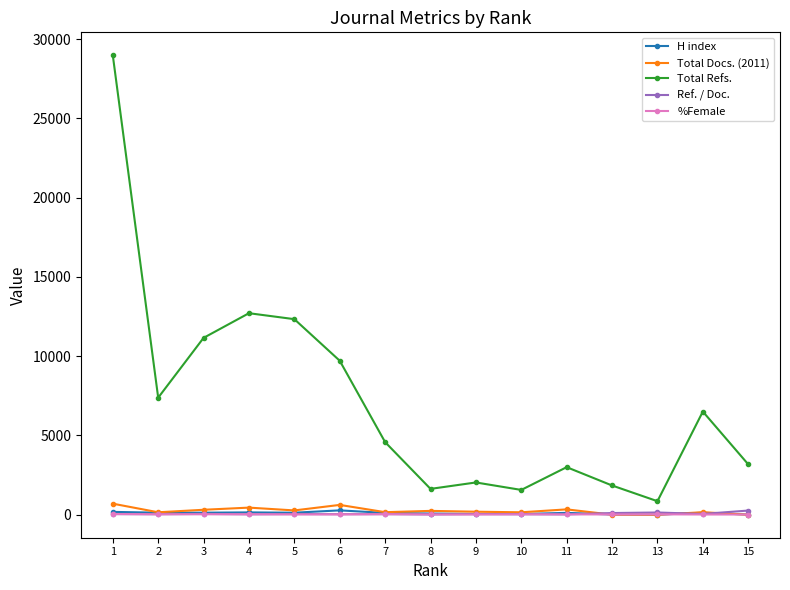

Where does the %Female series first go above 23?

1